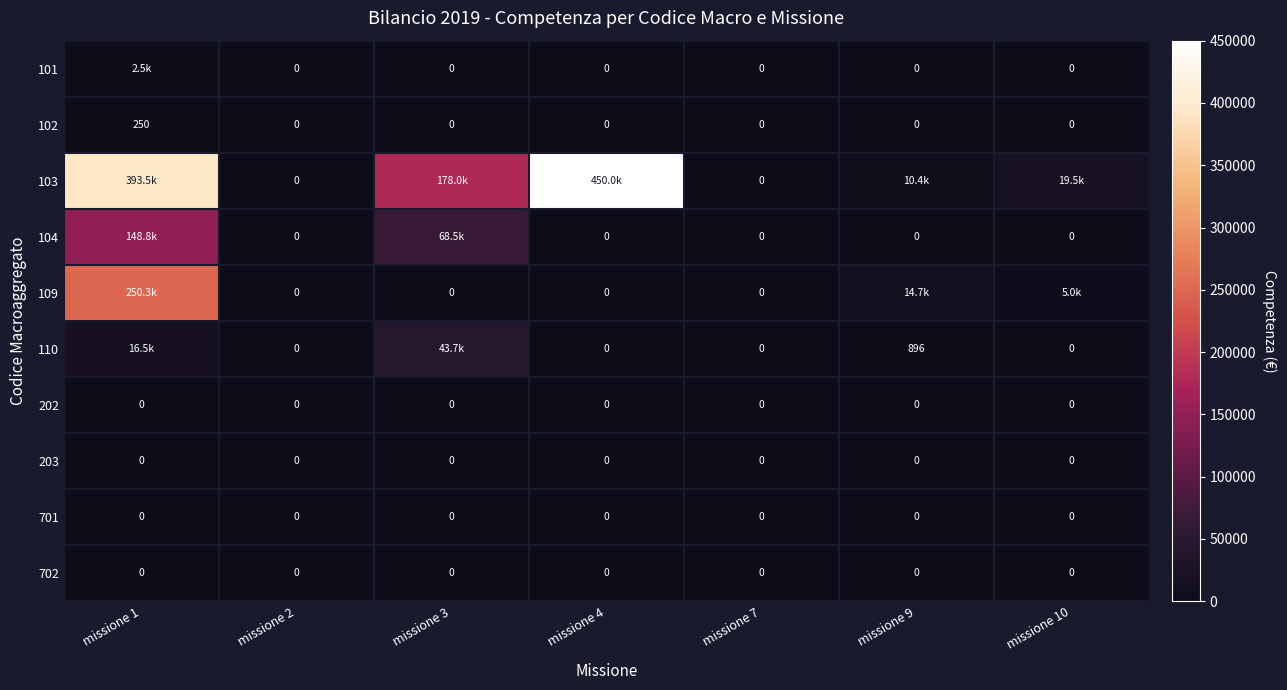

Is the value of 110 at missione 9 greater than the value of 203 at missione 1?

Yes